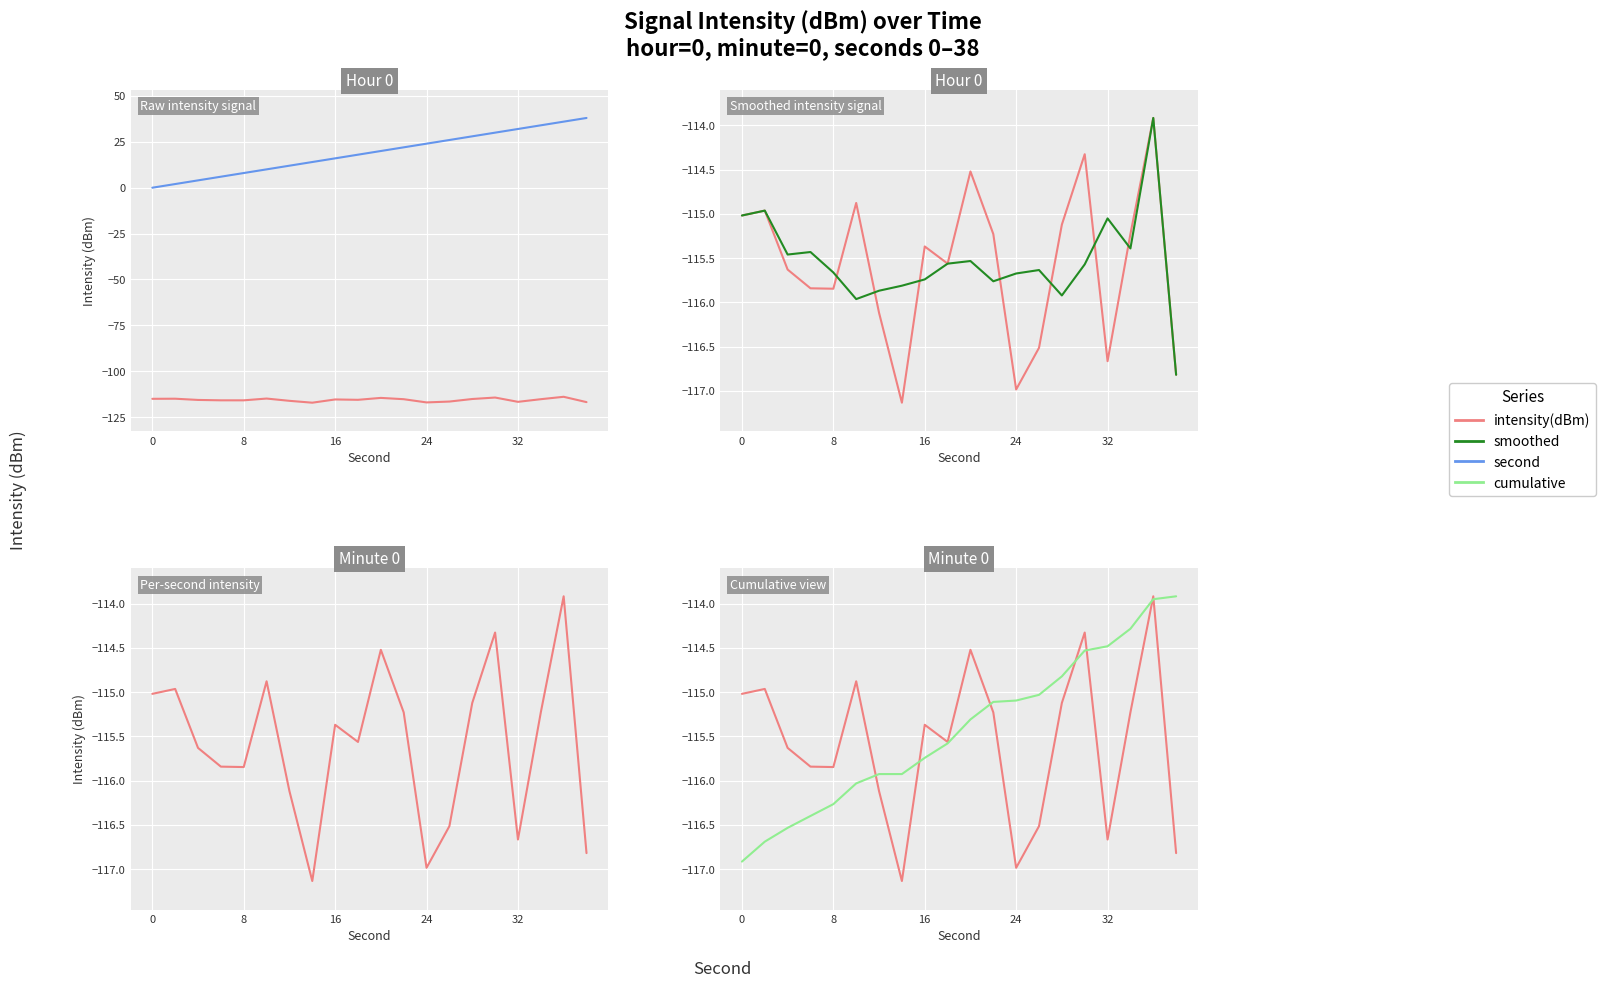

True or false: second and intensity(dBm) cross at least once.

False